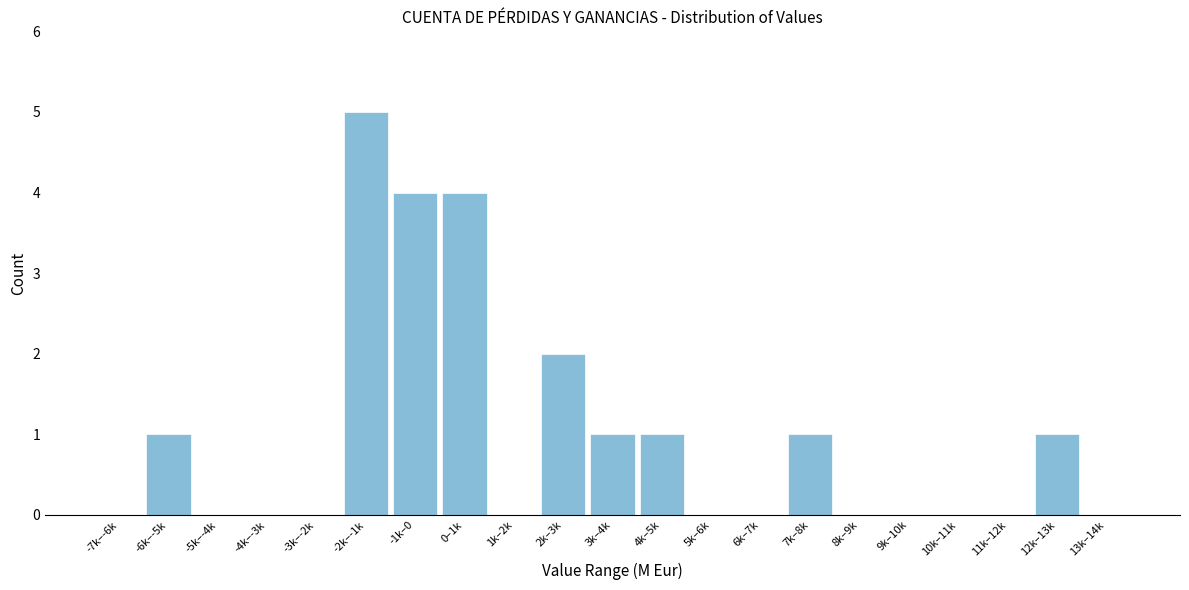

Reading left to right, transcribe all the data shown in this chart.

-7k–-6k=0	-6k–-5k=1	-5k–-4k=0	-4k–-3k=0	-3k–-2k=0	-2k–-1k=5	-1k–0=4	0–1k=4	1k–2k=0	2k–3k=2	3k–4k=1	4k–5k=1	5k–6k=0	6k–7k=0	7k–8k=1	8k–9k=0	9k–10k=0	10k–11k=0	11k–12k=0	12k–13k=1	13k–14k=0